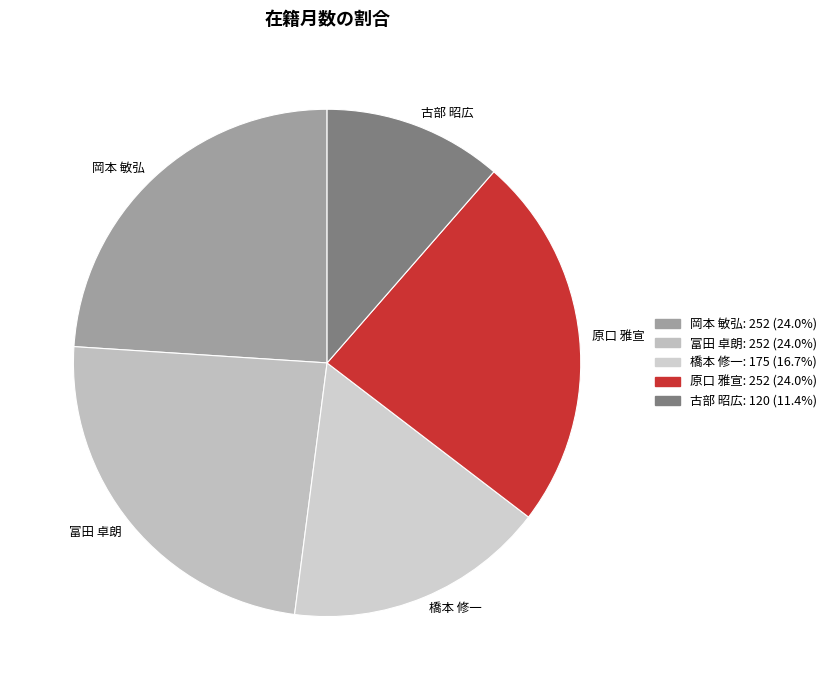

Between 橋本 修一 and 岡本 敏弘, which is larger?

岡本 敏弘